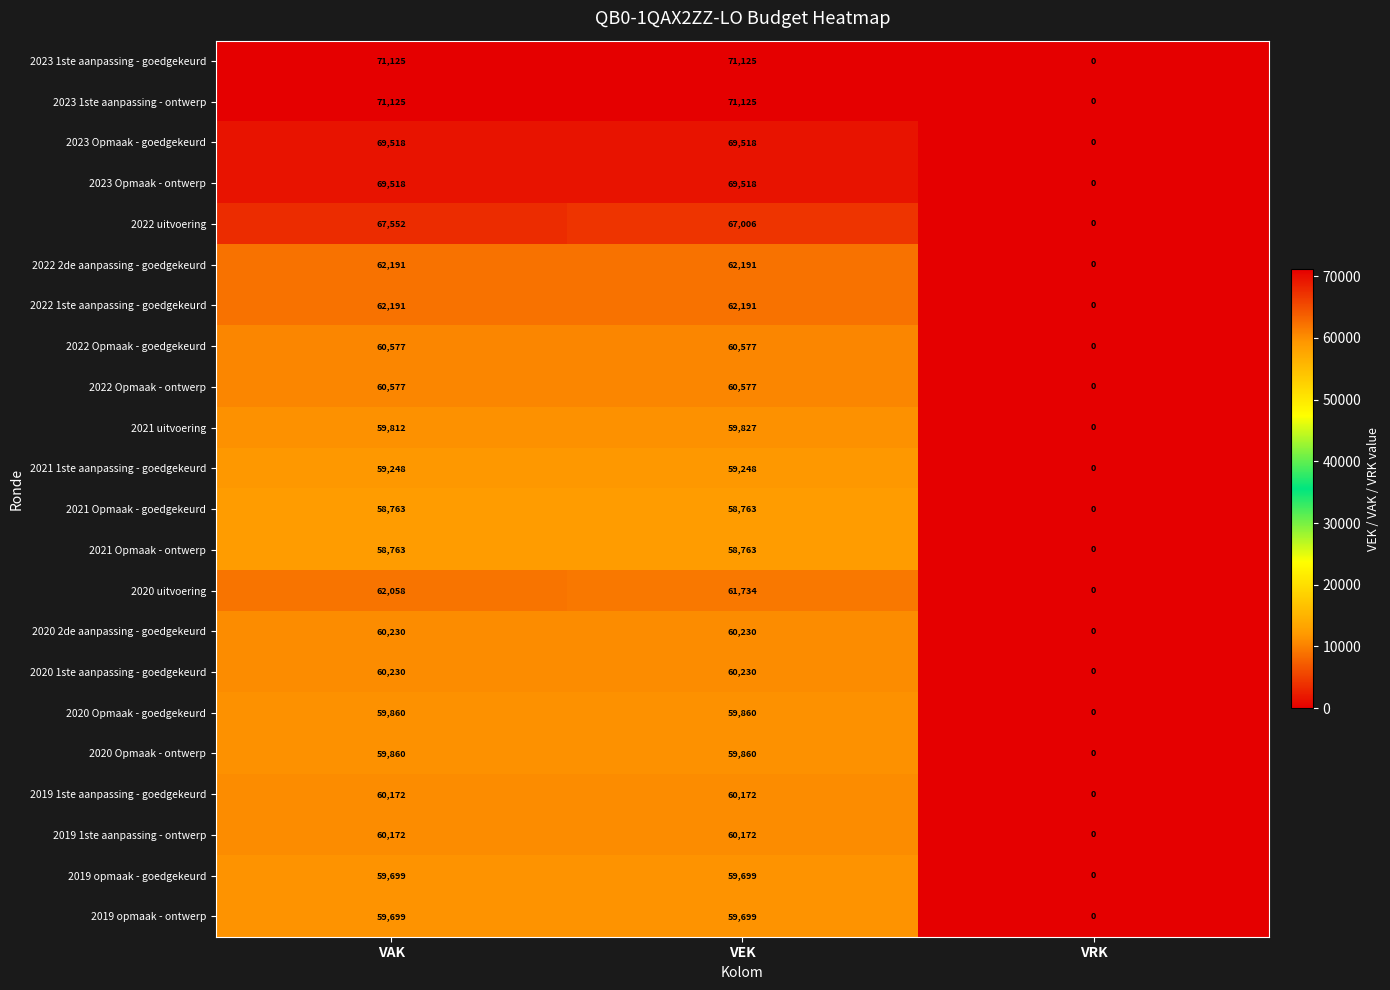

What is the spread (max minus min) of values at VEK?

12362